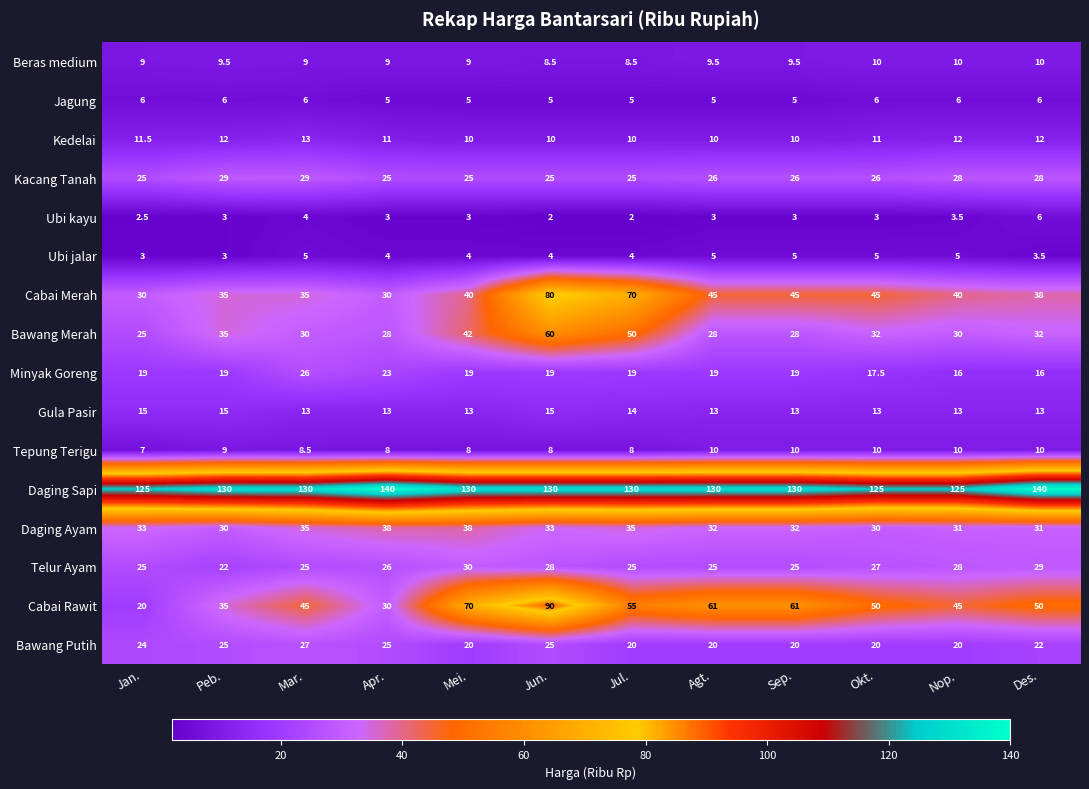

Is it true that Ubi jalar equals 7.0 at Mei.?

False